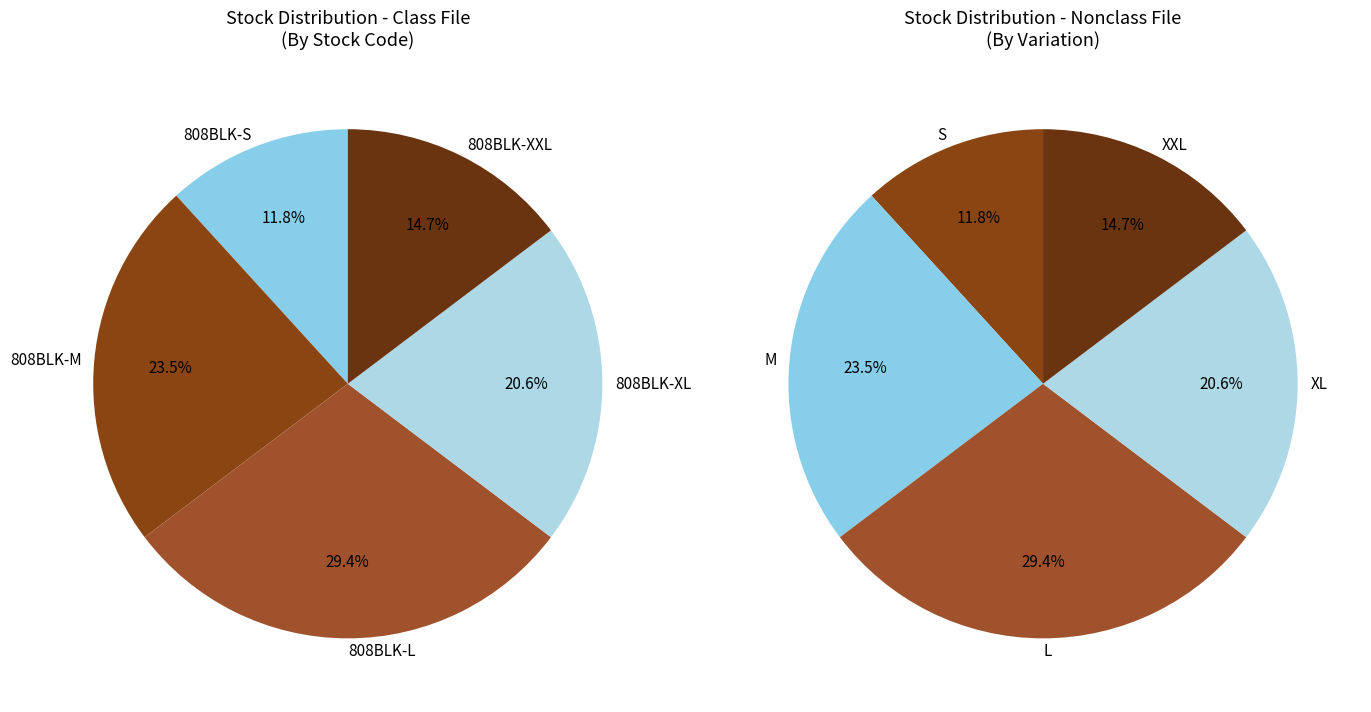

Does 808BLK-XXL account for over 50% of the chart?

No